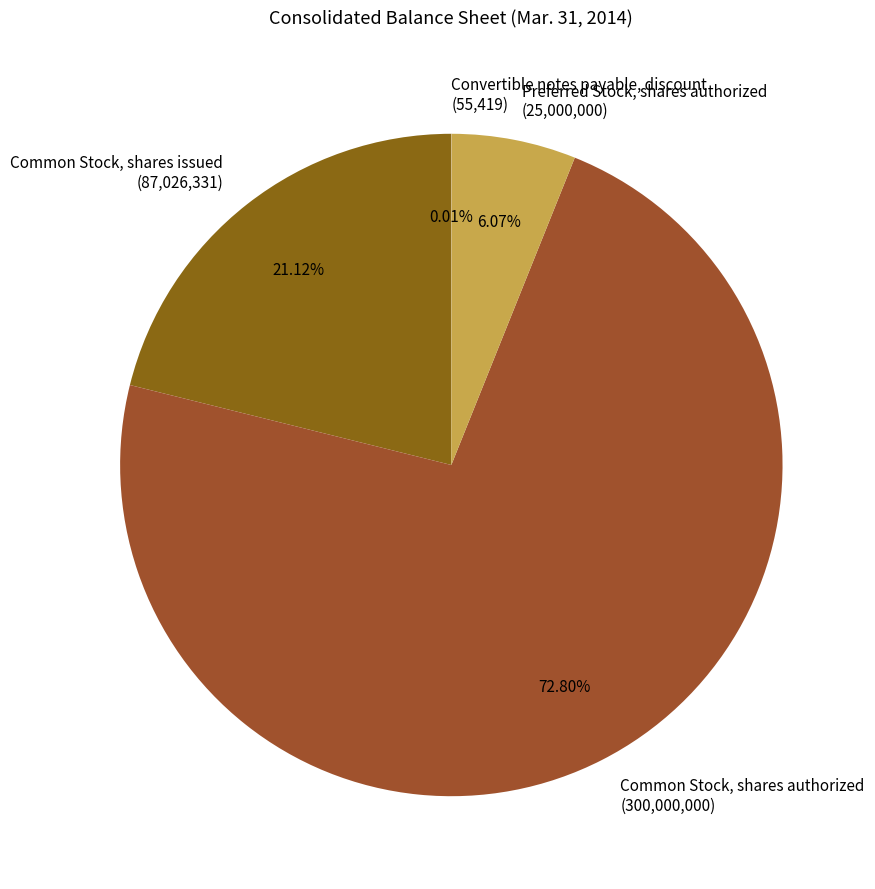

To the nearest percent, what is the combined percentage of Common Stock, shares issued and Preferred Stock, shares authorized?

27%